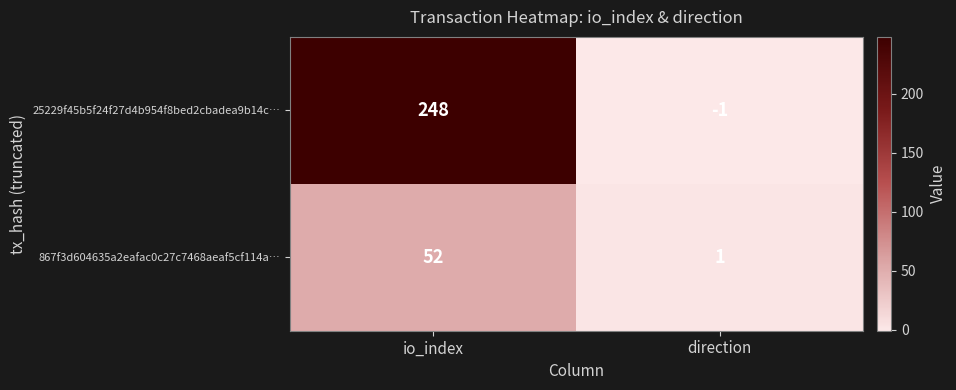

Reading left to right, transcribe all the data shown in this chart.

25229f45b5f24f27d4b954f8bed2cbadea9b14c…: io_index=248	direction=-1
867f3d604635a2eafac0c27c7468aeaf5cf114a…: io_index=52	direction=1